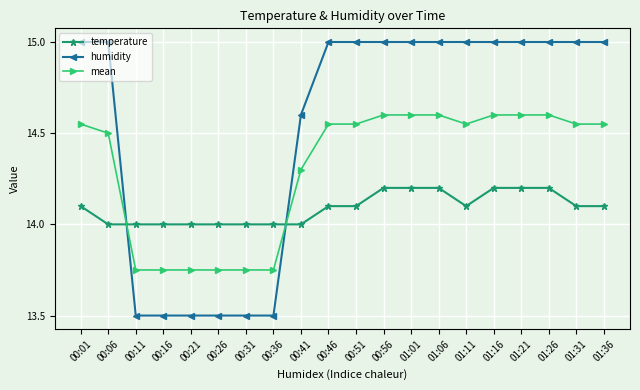

What is the sum of all humidity values?

290.6